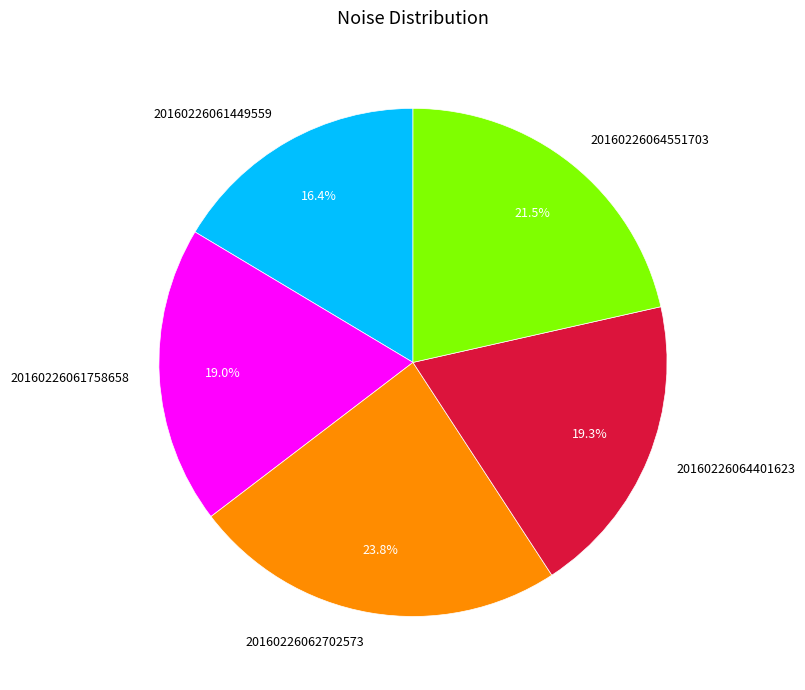

Is it true that 20160226062702573 is 11% of the pie?

False